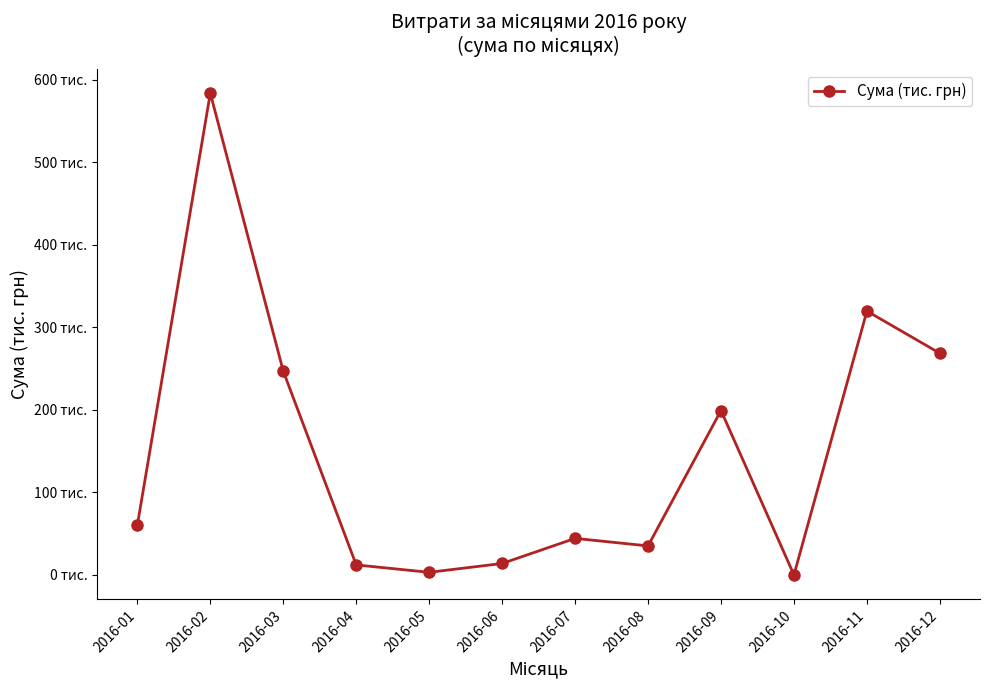

Reading left to right, transcribe all the data shown in this chart.

60.2	583.6	246.8	12.1	3.2	13.8	44.3	35.1	199.1	0.0	319.6	268.5